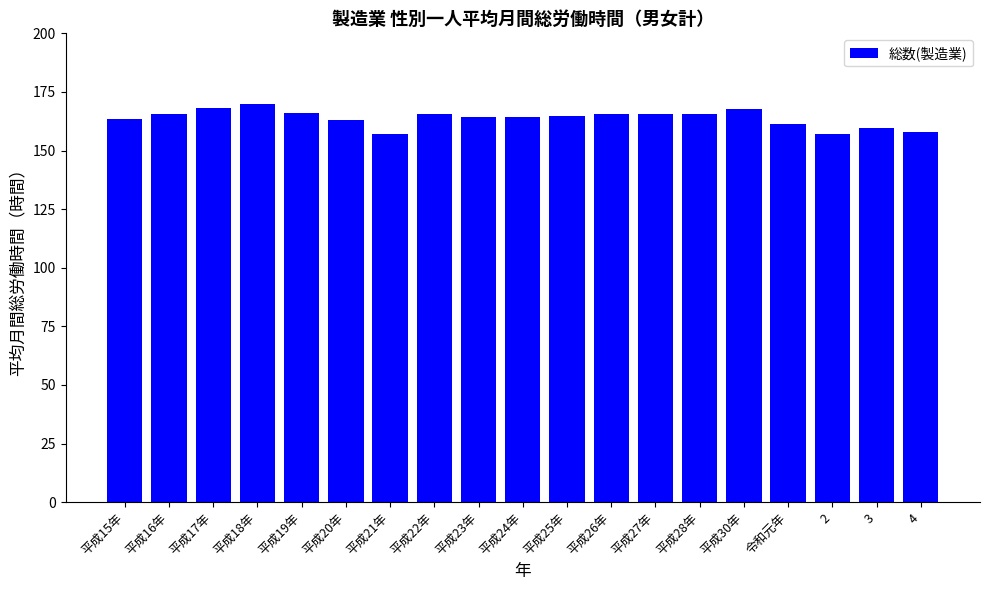

What is the label of the 14th bar from the left?

平成28年